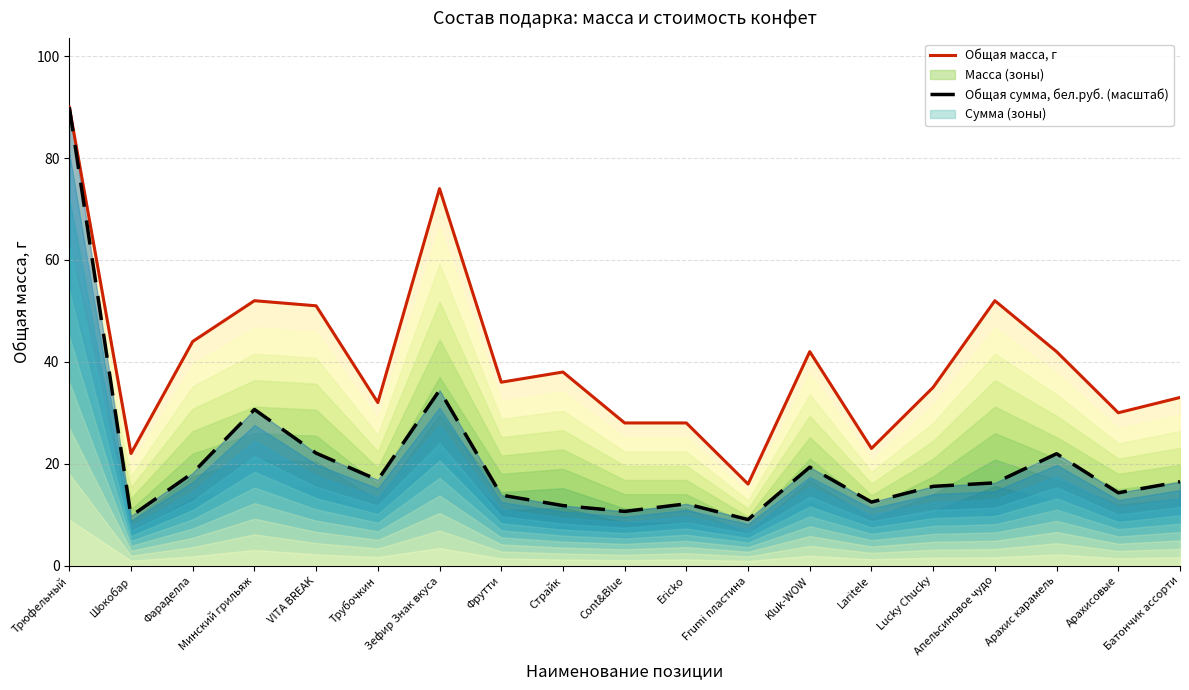

Reading left to right, extract all data points from this chart.

Общая масса, г: 90.0	22.0	44.0	52.0	51.0	32.0	74.0	36.0	38.0	28.0	28.0	16.0	42.0	23.0	35.0	52.0	42.0	30.0	33.0
Общая сумма, бел.руб. (масштаб): 90.0	9.7	18.2	30.6	22.1	16.8	34.4	13.8	11.8	10.6	12.1	9.0	19.3	12.5	15.6	16.2	22.0	14.3	16.5